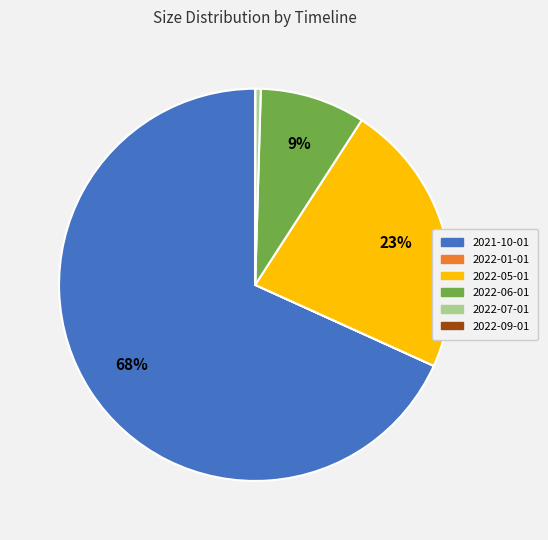

Is the sum of 2022-05-01 and 2022-06-01 greater than half?

No